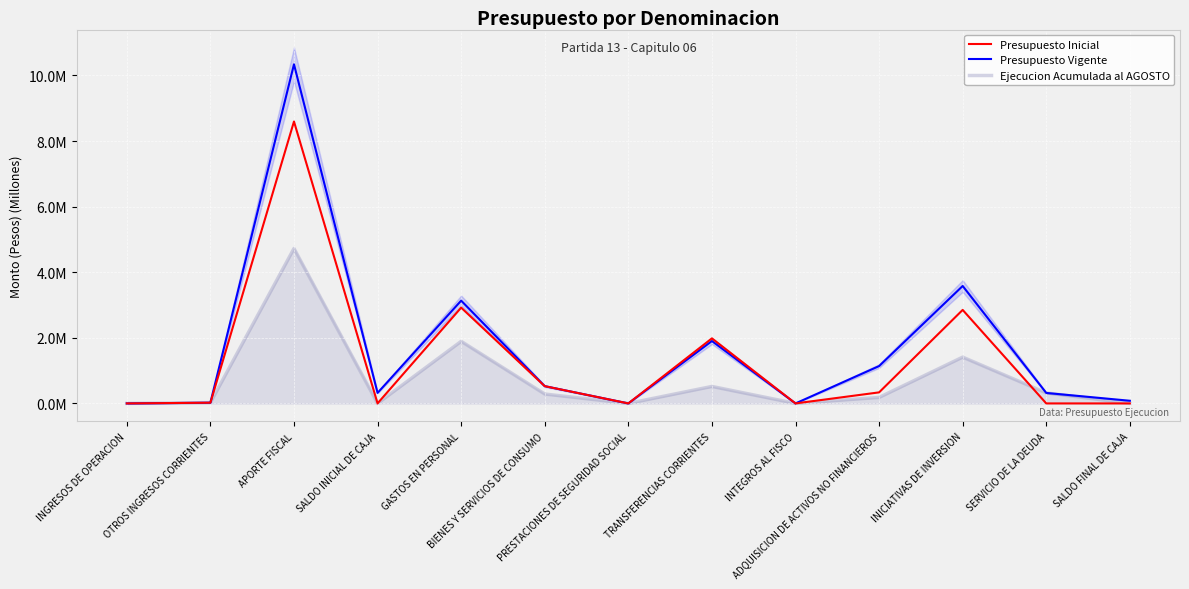

At which label is Presupuesto Vigente closest to 5?

INICIATIVAS DE INVERSION